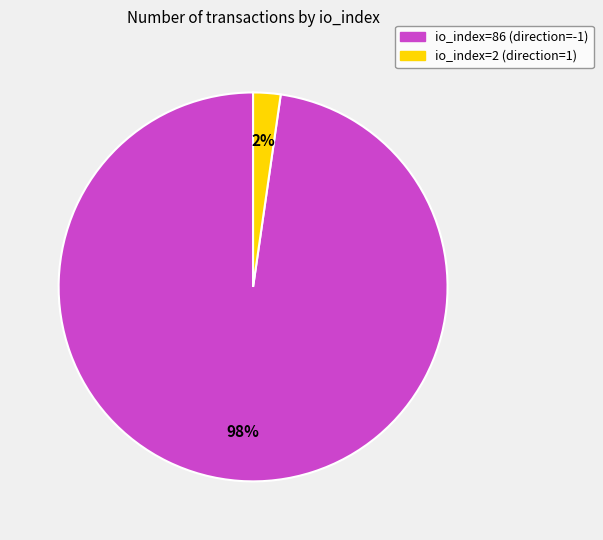

To the nearest percent, what portion does io_index=86 (direction=-1) represent?

98%